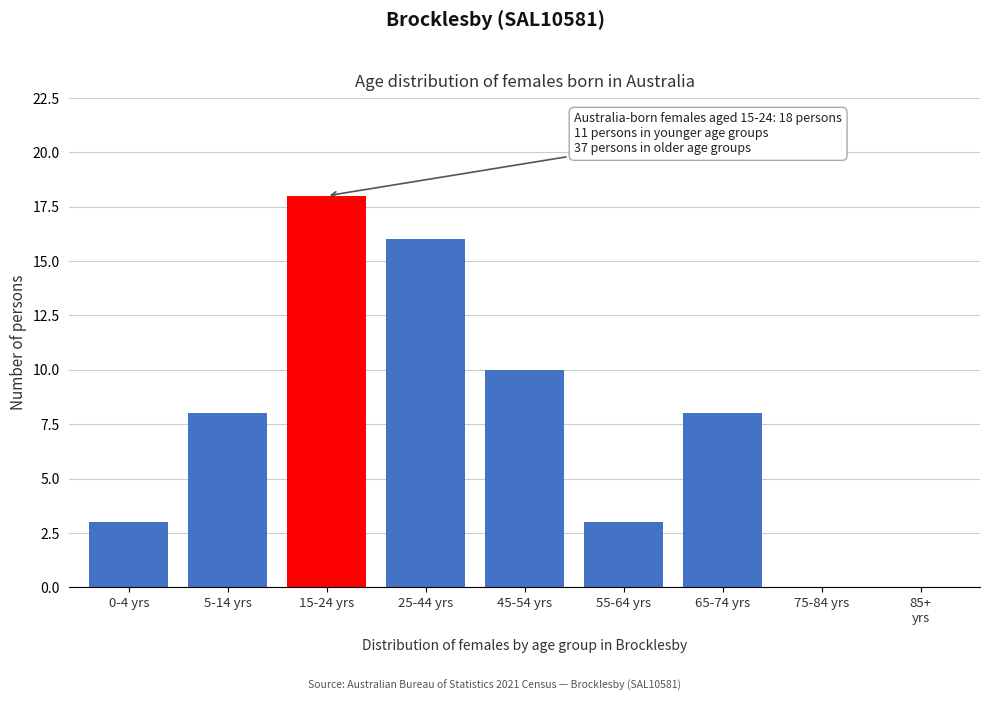

Which category has the highest value across all series?

15-24 yrs